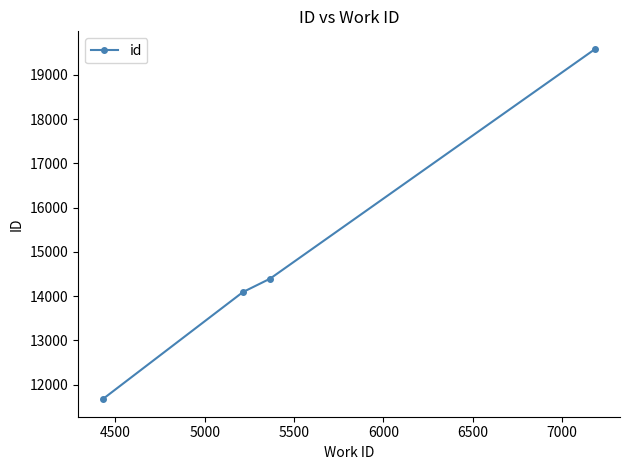

Reading left to right, extract all data points from this chart.

11668	14089	14392	19587